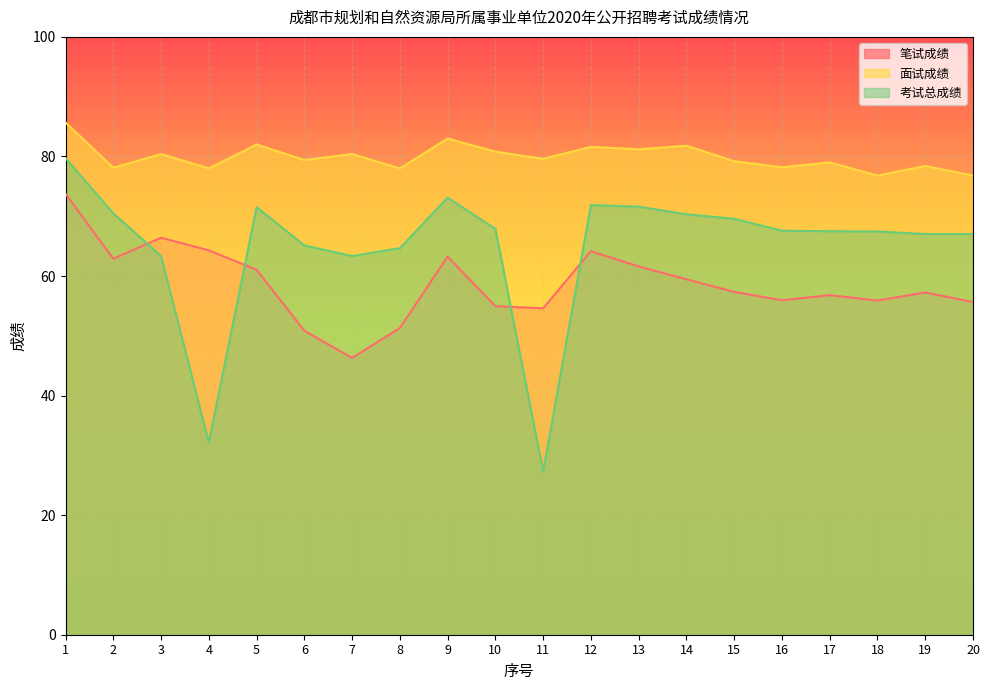

What is the maximum value shown in the chart?

85.7